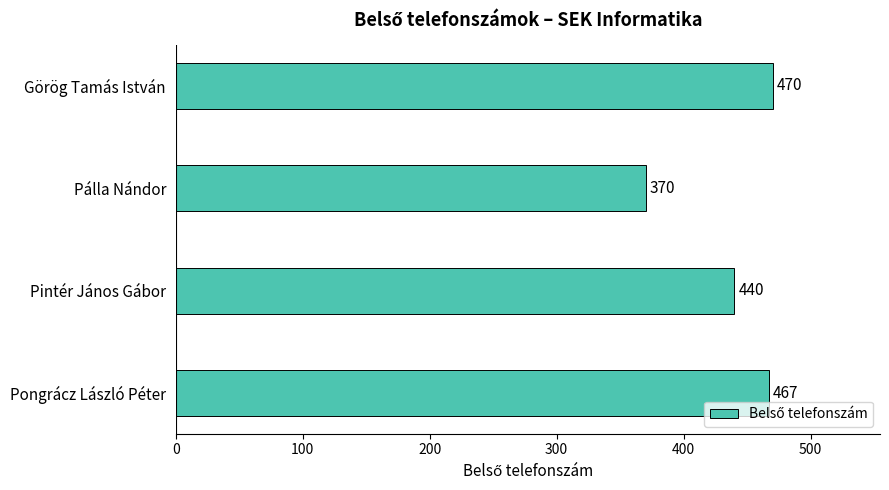

Where is the data nearest to the value 420?

Pintér János Gábor